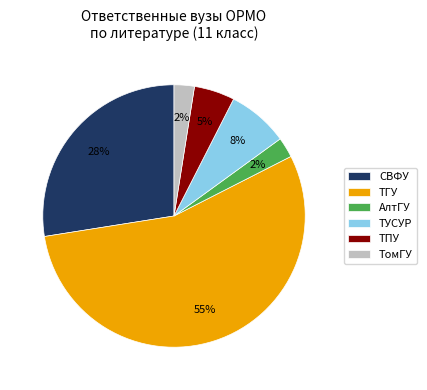

To the nearest percent, what percentage of the pie is ТУСУР?

8%